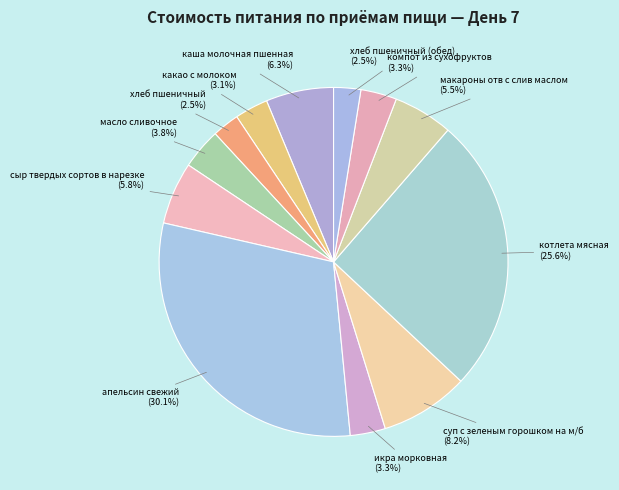

Which category has the biggest portion of the pie?

апельсин свежий